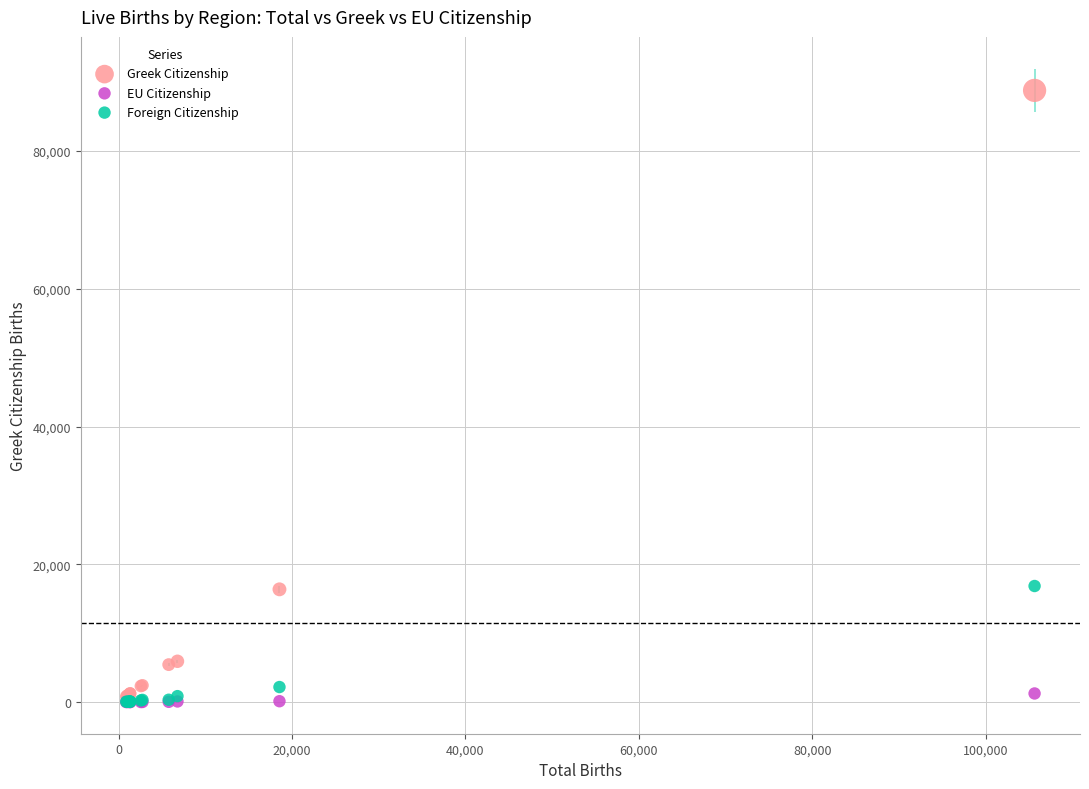

What are all the series names shown in the legend?

Greek Citizenship, EU Citizenship, Foreign Citizenship